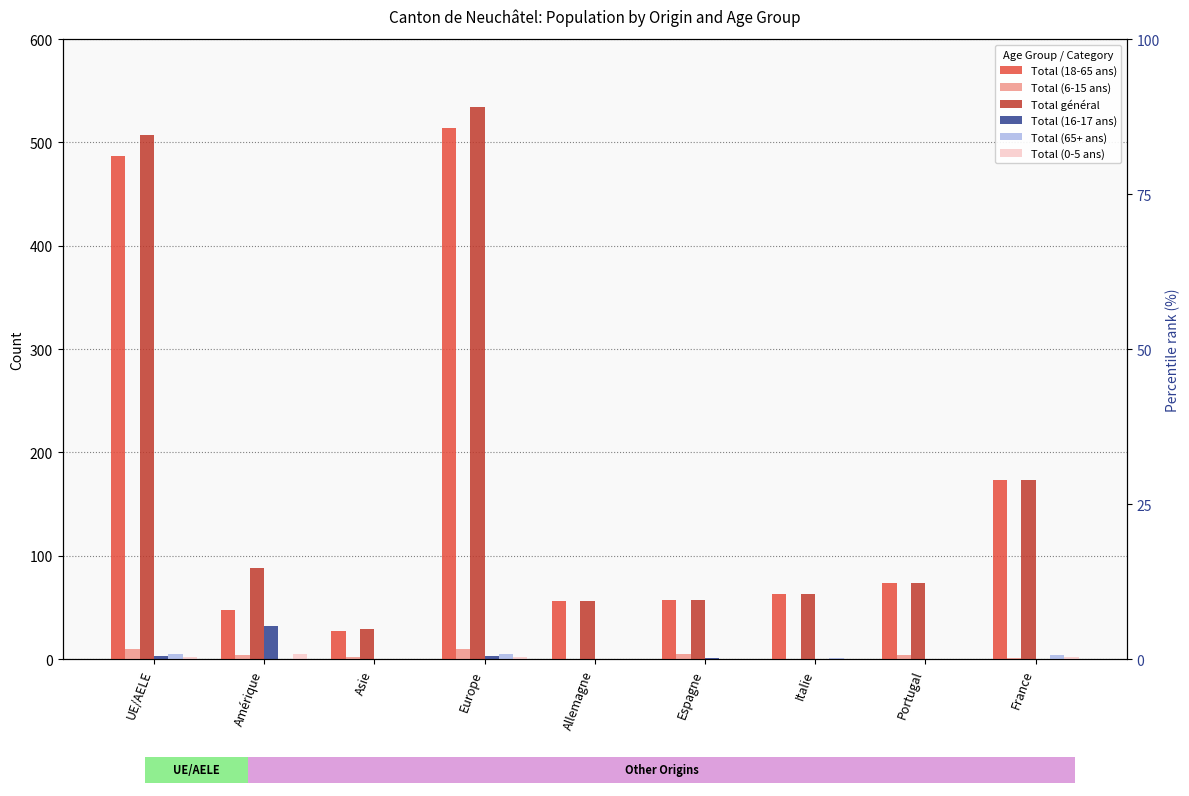

List the labels in order of Total (16-17 ans) value, smallest first.

Asie, Allemagne, Italie, Portugal, France, Espagne, UE/AELE, Europe, Amérique